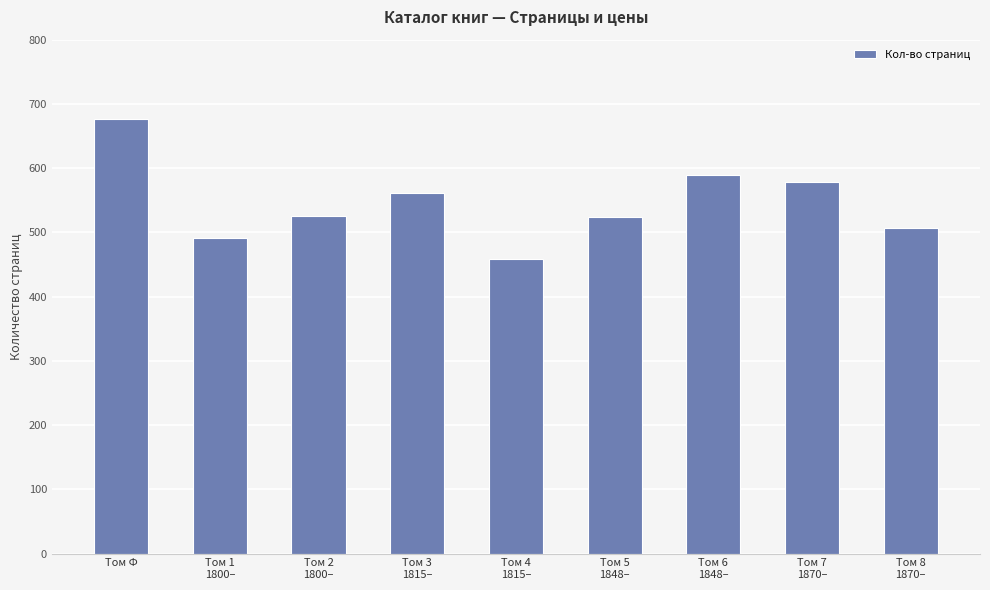

The value at Том 2
1800– is 525. True or false?

True